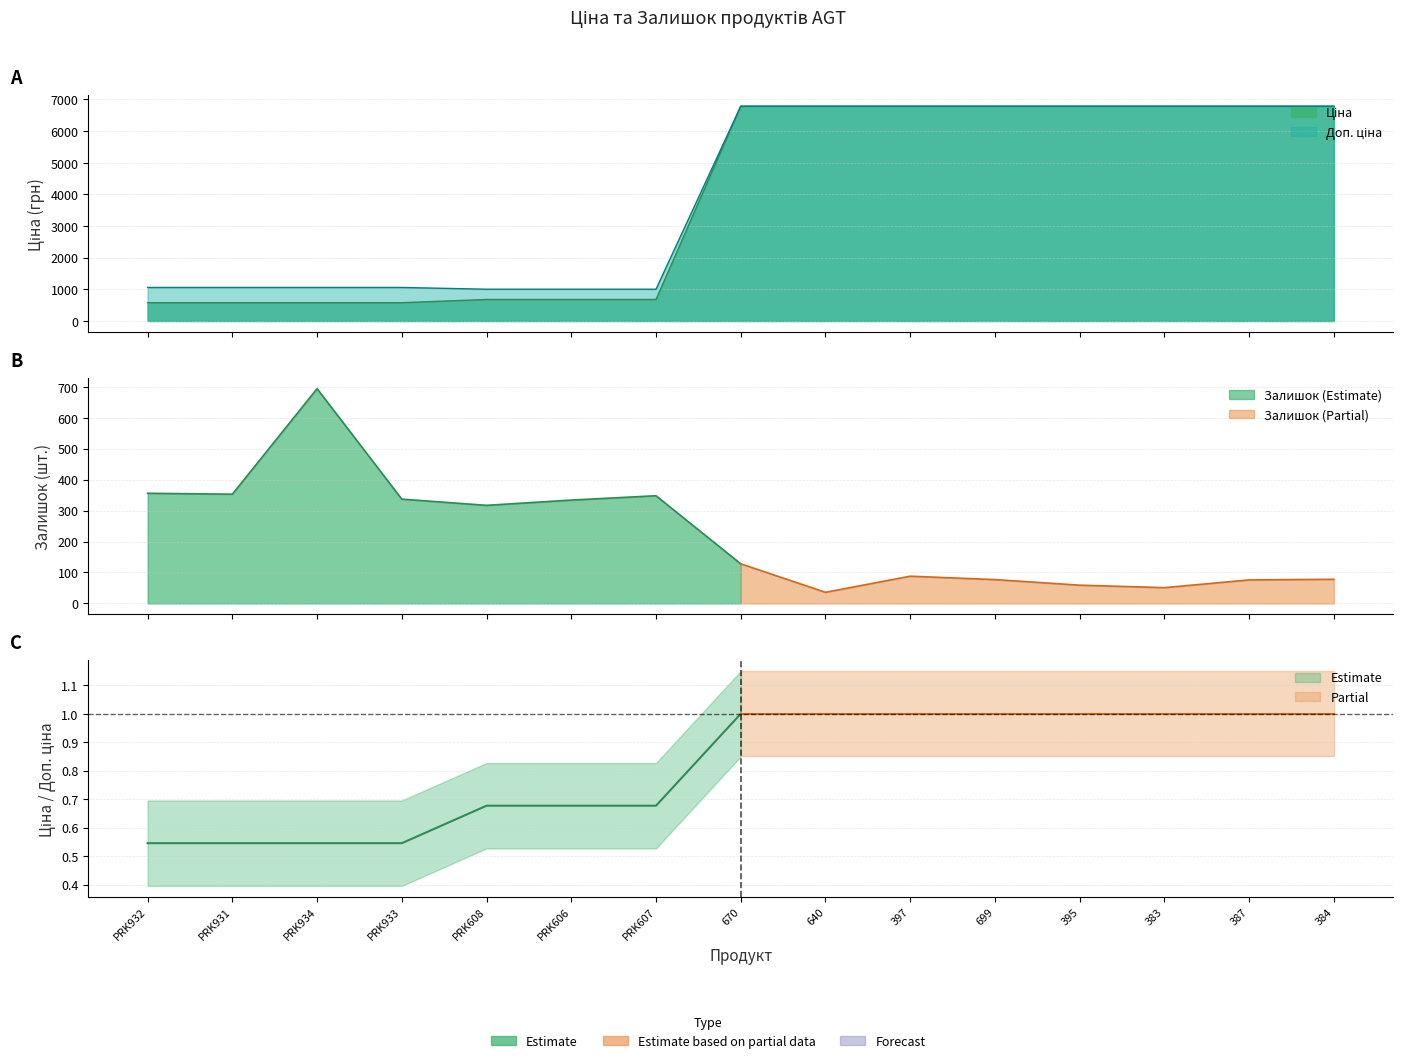

Rank the series by their average value, from highest to lowest.

Доп. ціна, Ціна